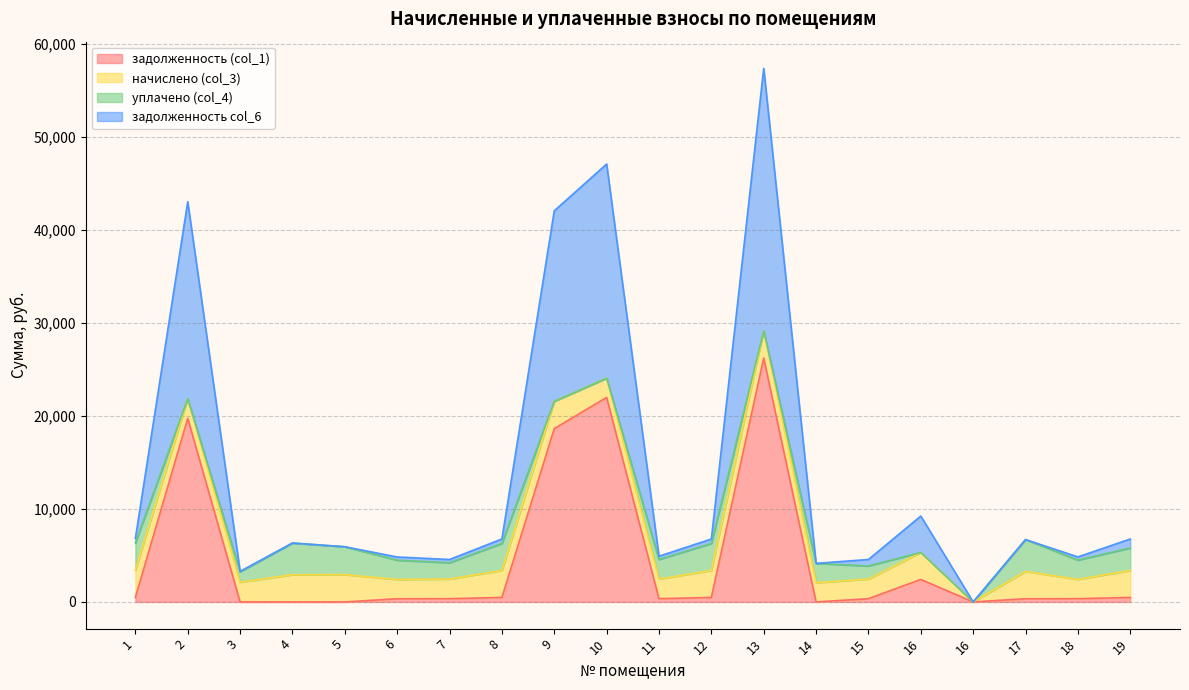

True or false: задолженность (col_1) and задолженность col_6 cross at least once.

False